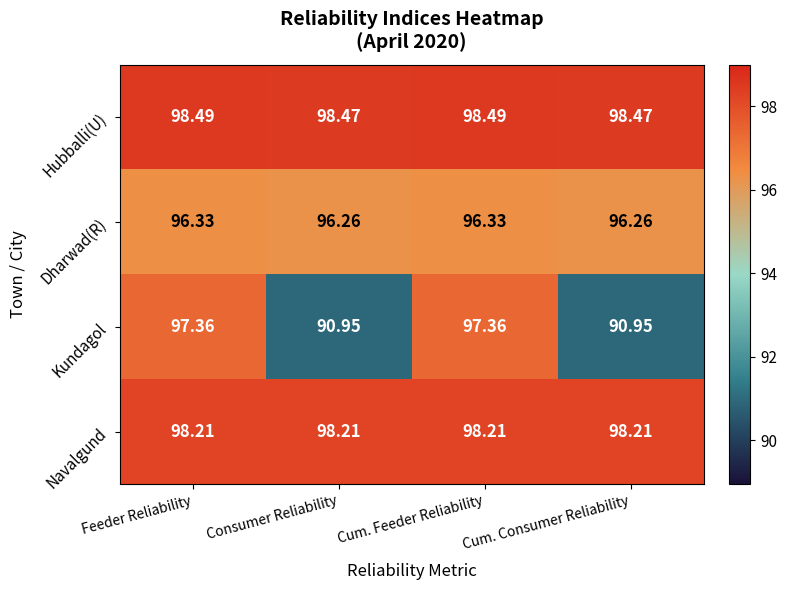

At Cum. Feeder Reliability, list the series in order from largest to smallest.

Hubballi(U), Navalgund, Kundagol, Dharwad(R)